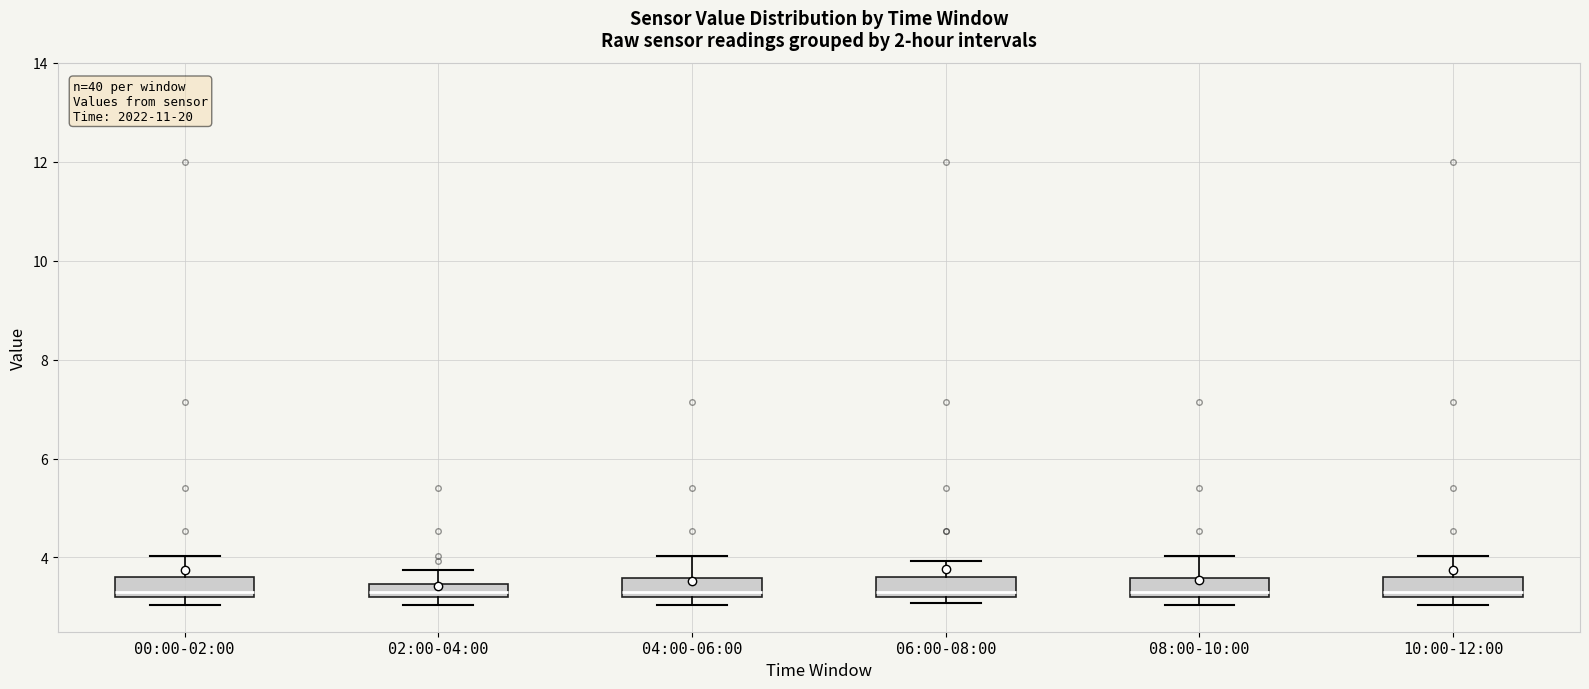

Where does the median line of the box for 10:00-12:00 sit on the y-axis? The values are not printed on the chart, so give them approximately, as read against the axis.

3.4